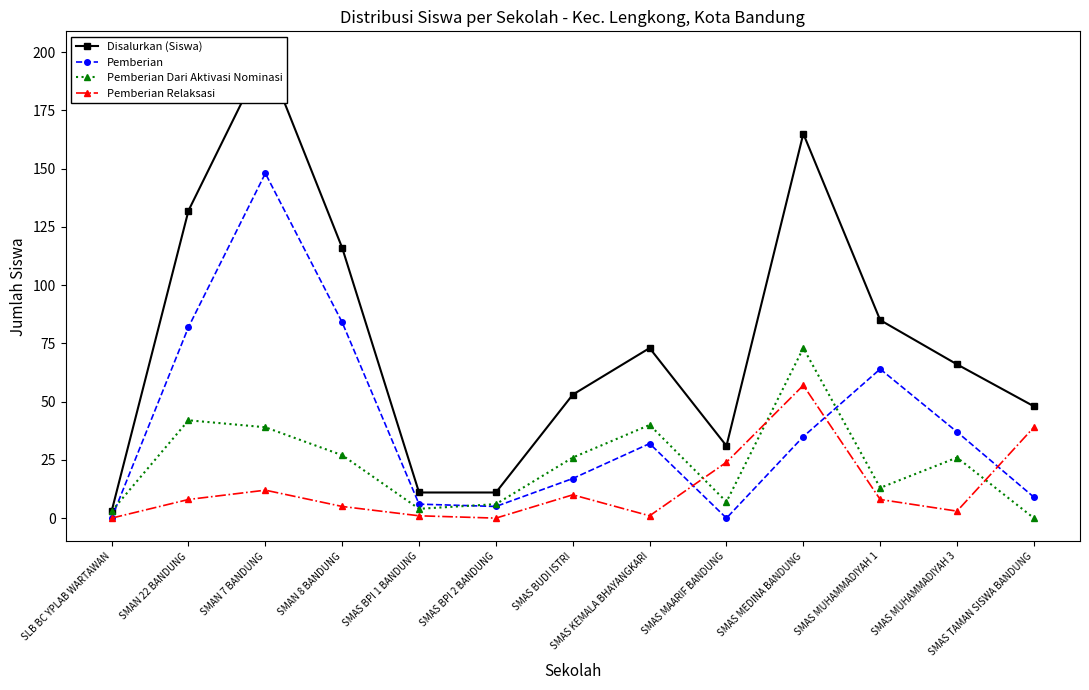

How many interior local peaks does the Pemberian series have?

3